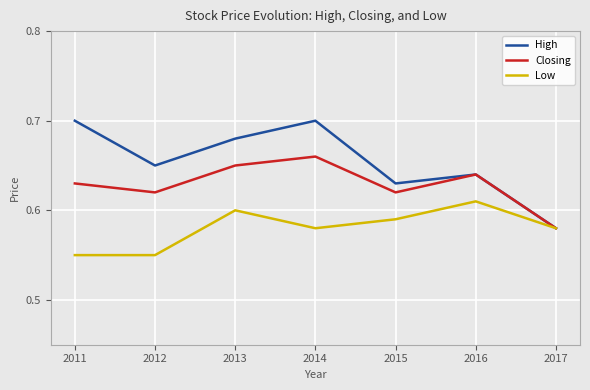

What is the sum of all High values?

4.6